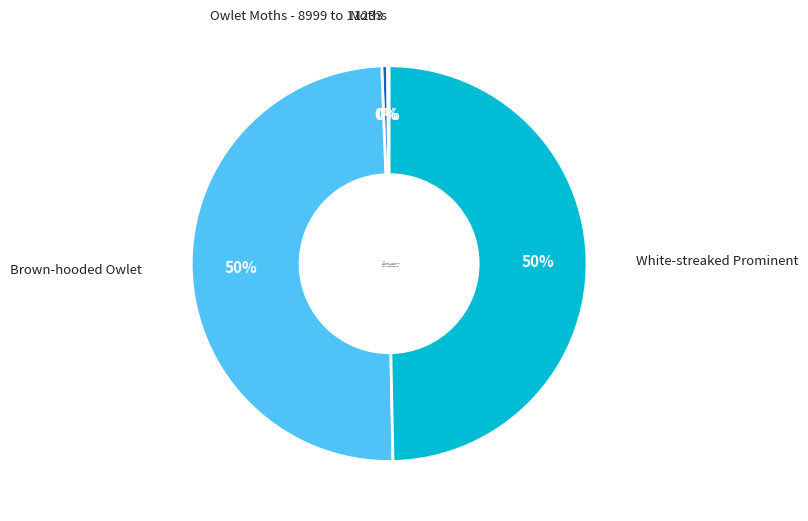

What is the ratio of the value at White-streaked Prominent to the value at Brown-hooded Owlet?

1.0